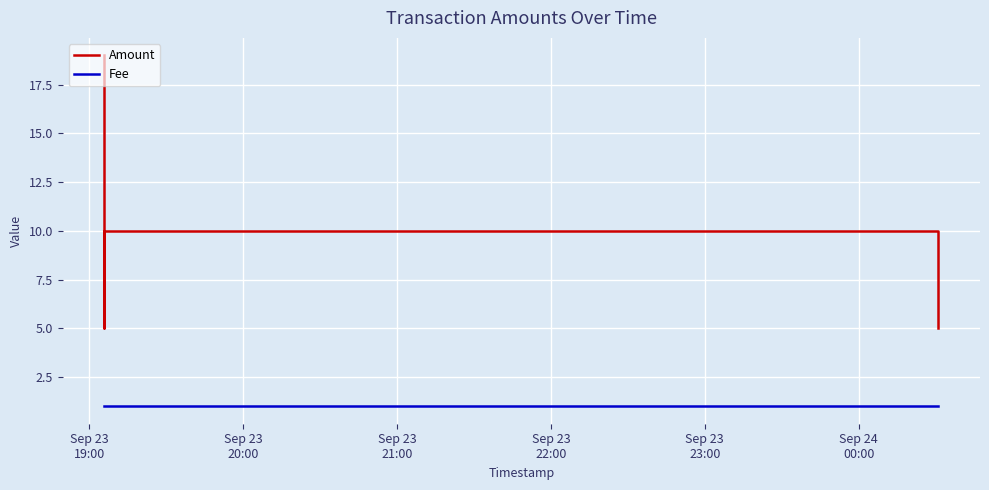

Which category has the highest value in the Fee series?

Sep 23
19:00